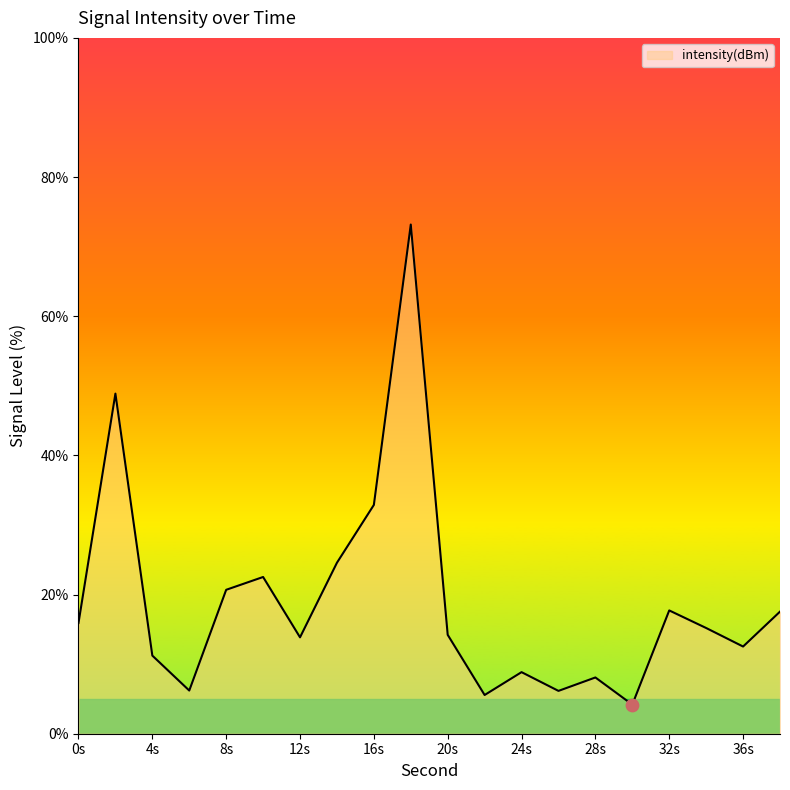

What is the minimum value shown in the chart?

4.2